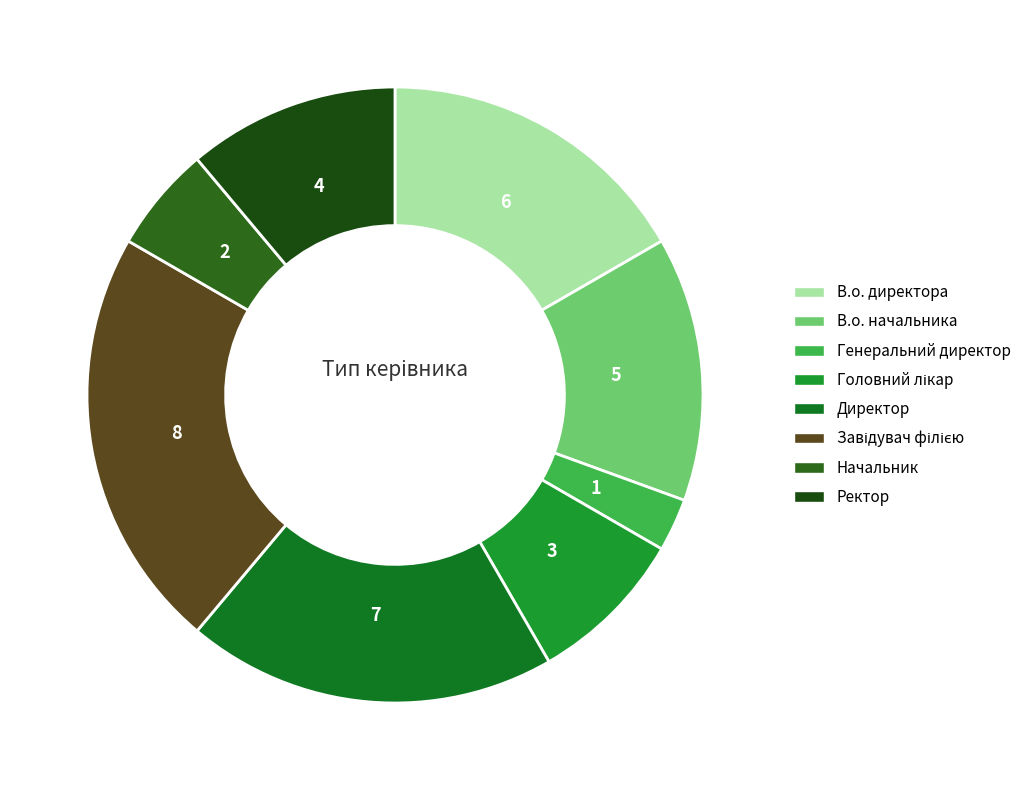

What is the smallest slice in the pie chart?

Генеральний директор